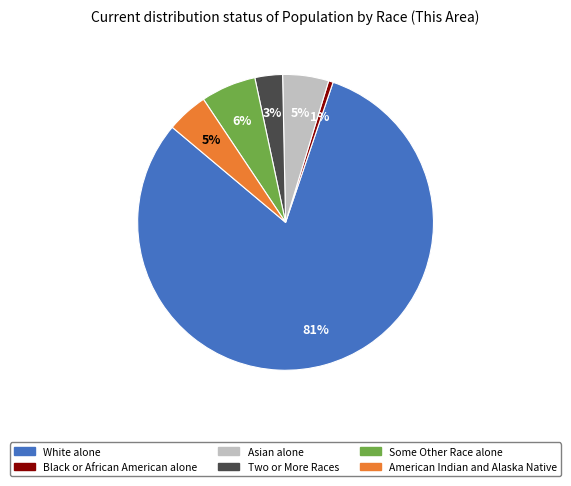

Which slice is the largest?

White alone